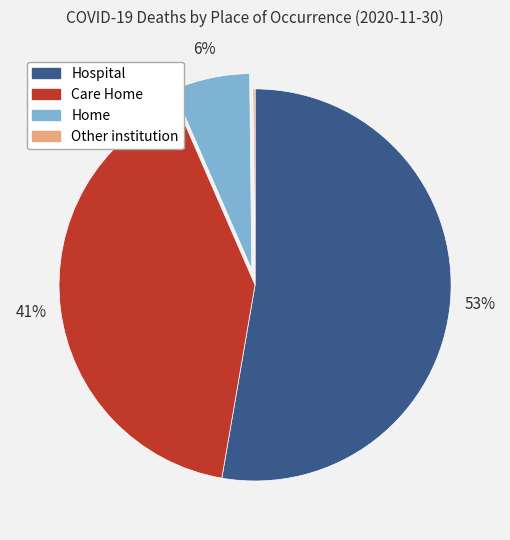

Does Hospital account for over 50% of the chart?

Yes